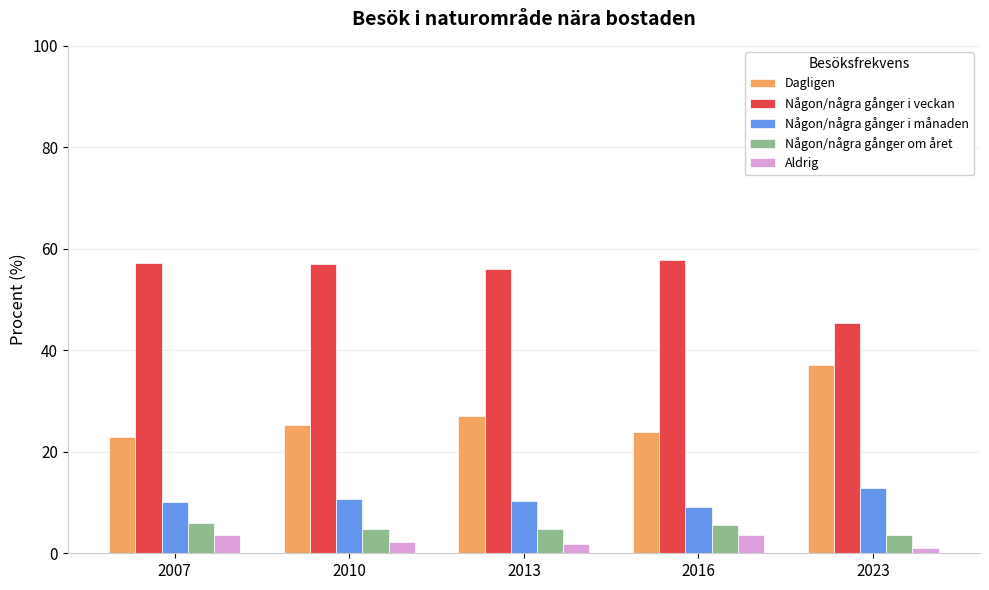

Rank the series at 2023 from highest to lowest value.

Någon/några gånger i veckan, Dagligen, Någon/några gånger i månaden, Någon/några gånger om året, Aldrig